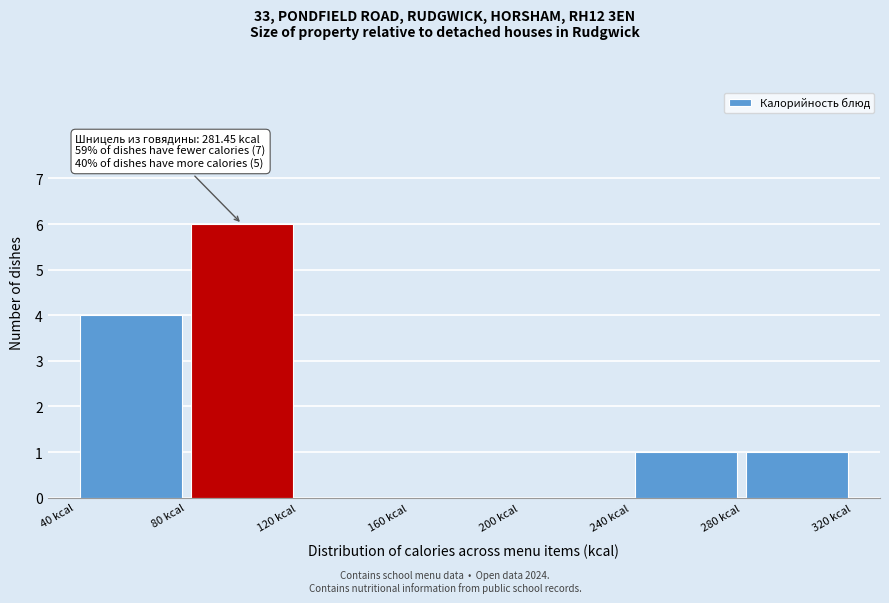

Over which range of the x-axis is the bar tallest?

80 to 120